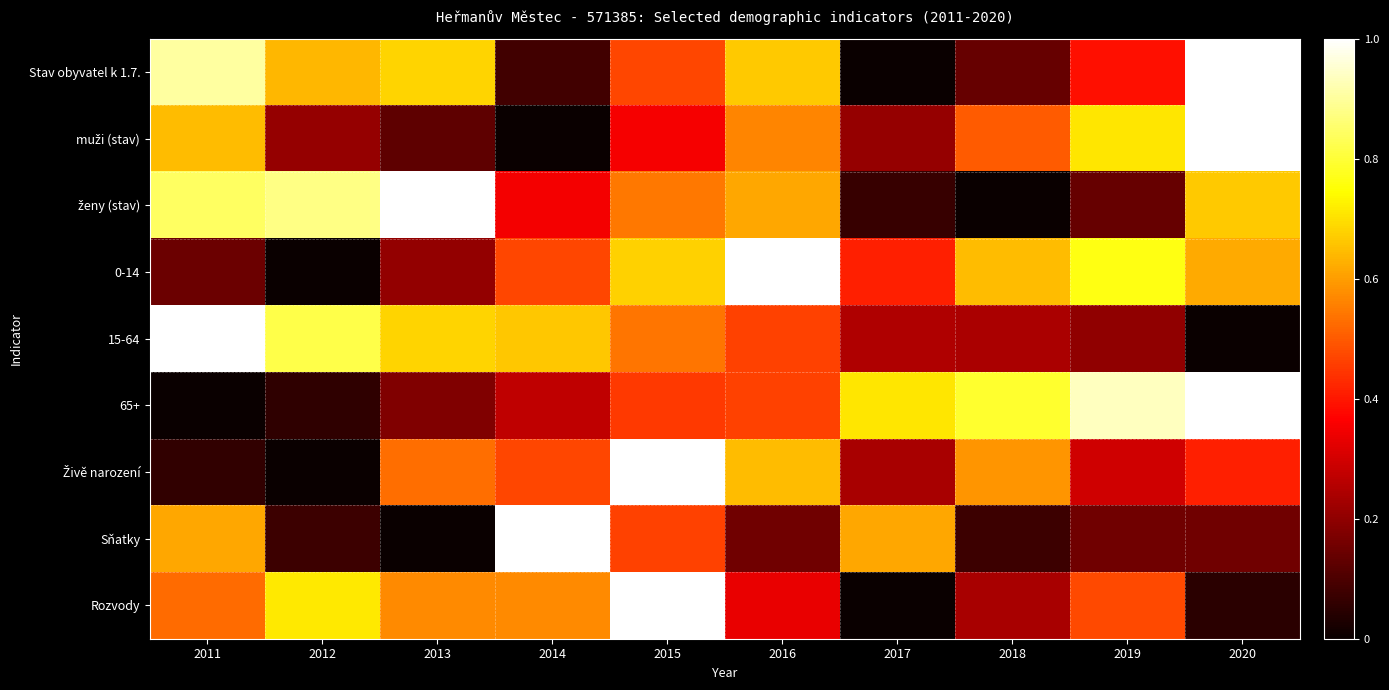

Between 2017 and 2014, which is larger?

2014